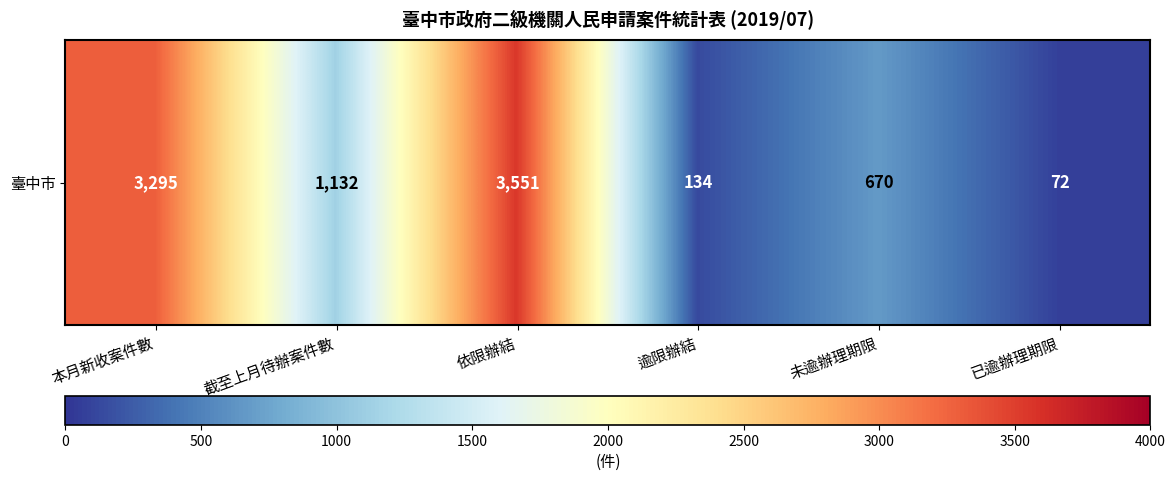

What is the ratio of the value at 逾限辦結 to the value at 已逾辦理期限?

1.9